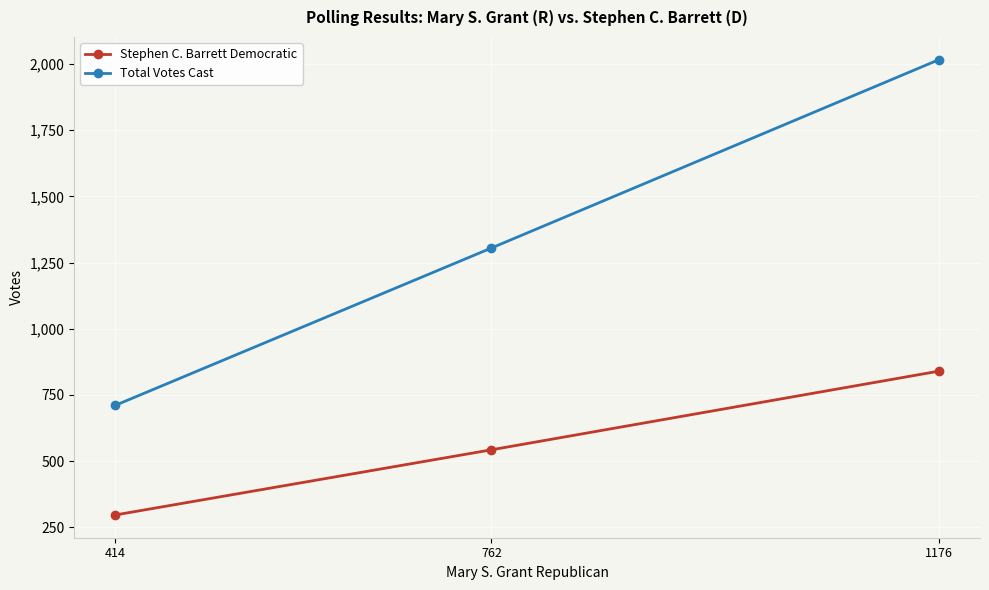

Which category has the lowest value in the Stephen C. Barrett Democratic series?

414